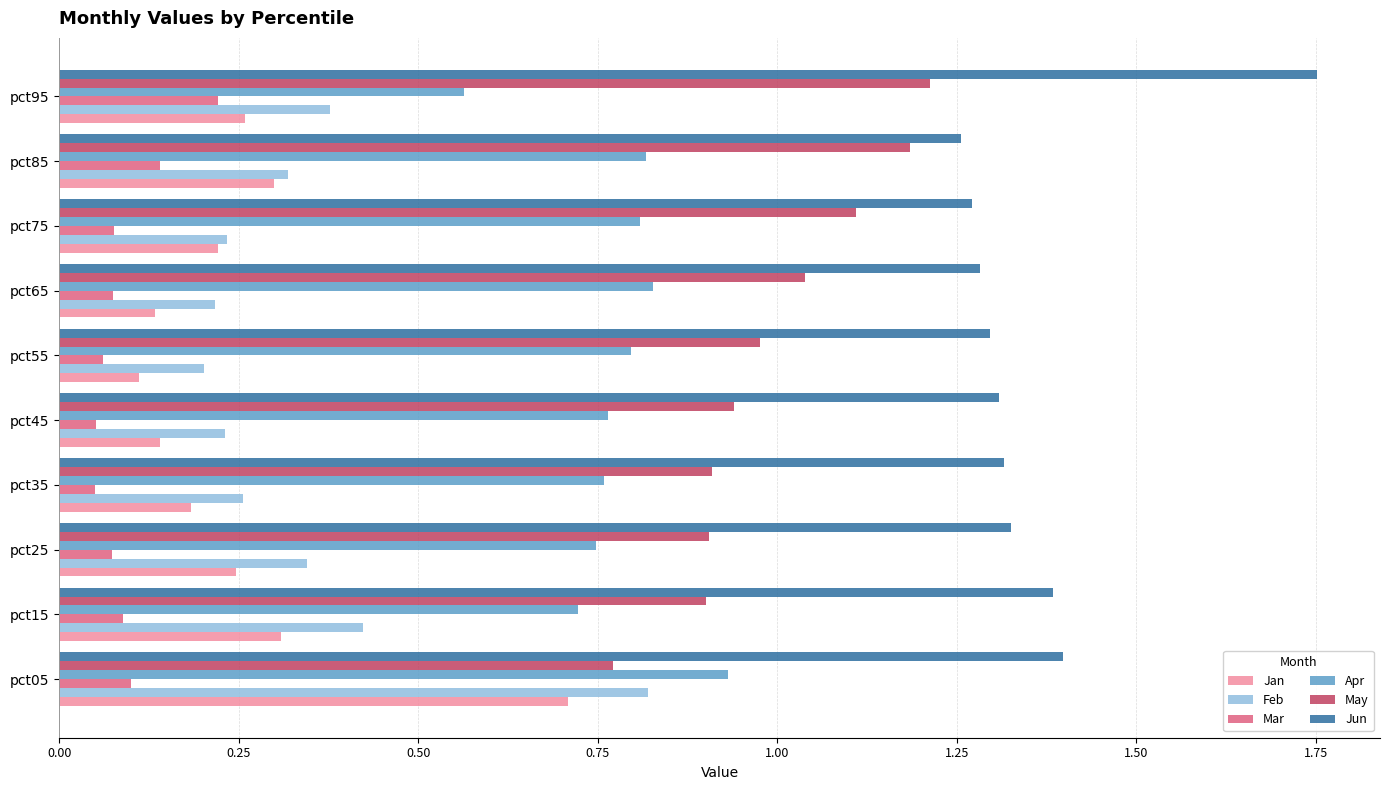

What is the sum of all Feb values?

3.4